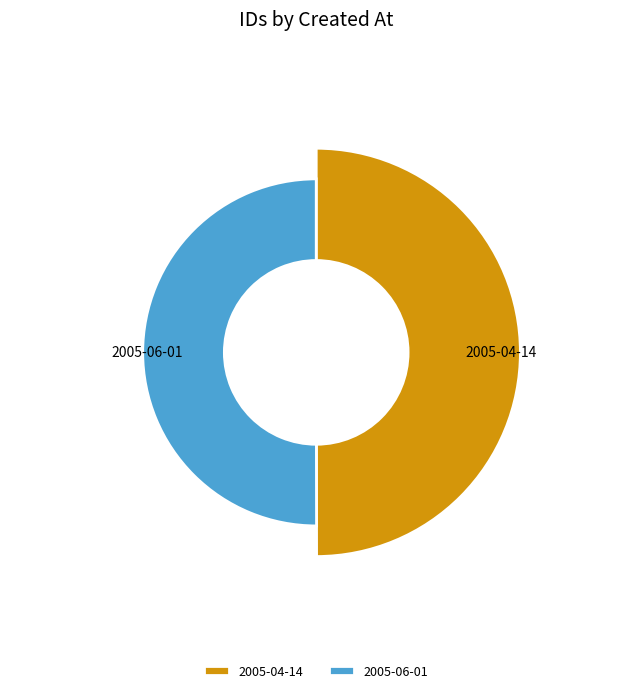

Count the number of slices in the pie.

2